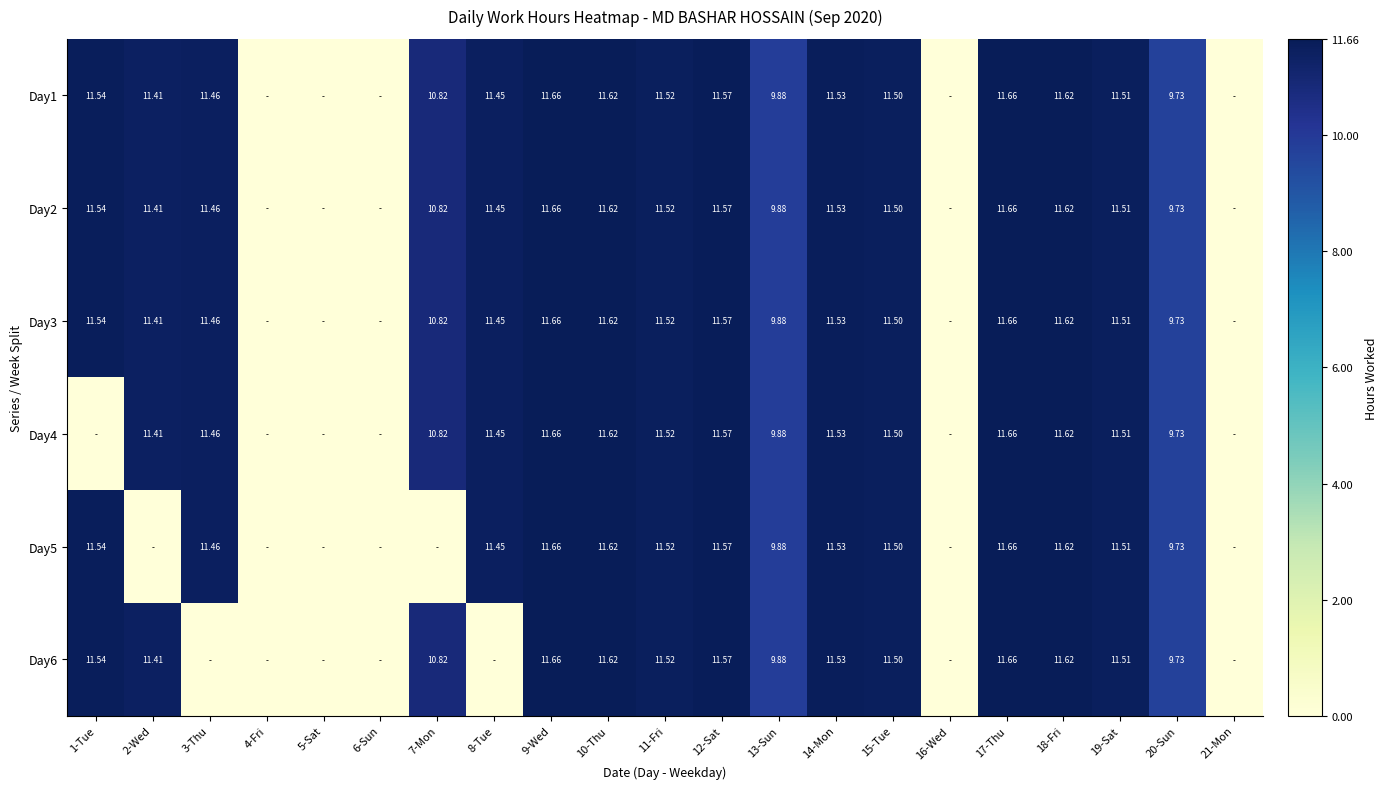

How many data points does each series have?

21